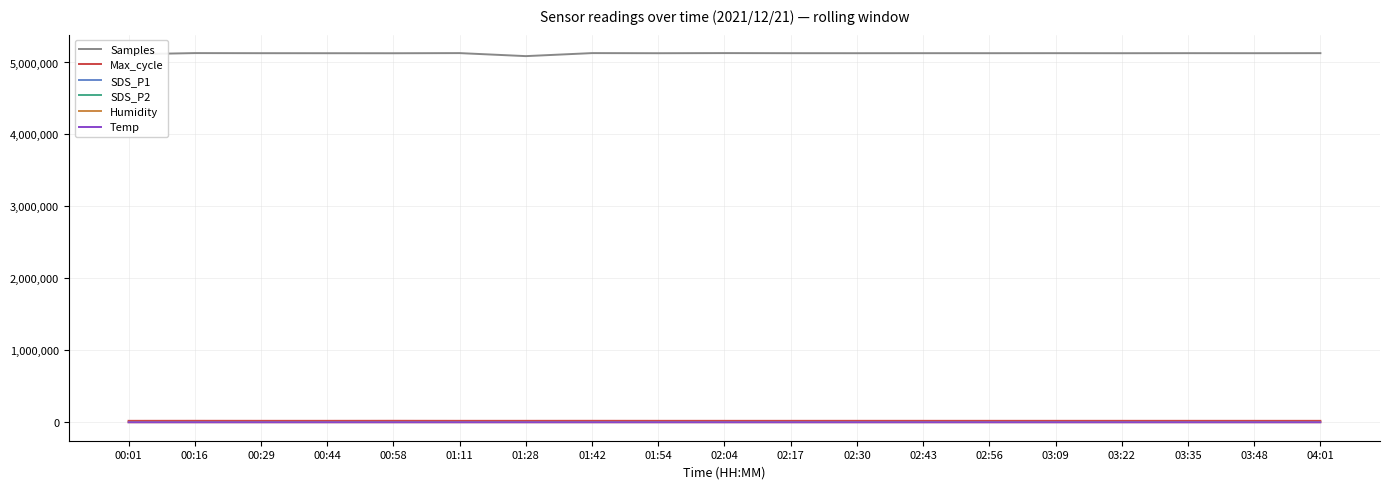

How many lines are shown in the chart?

6